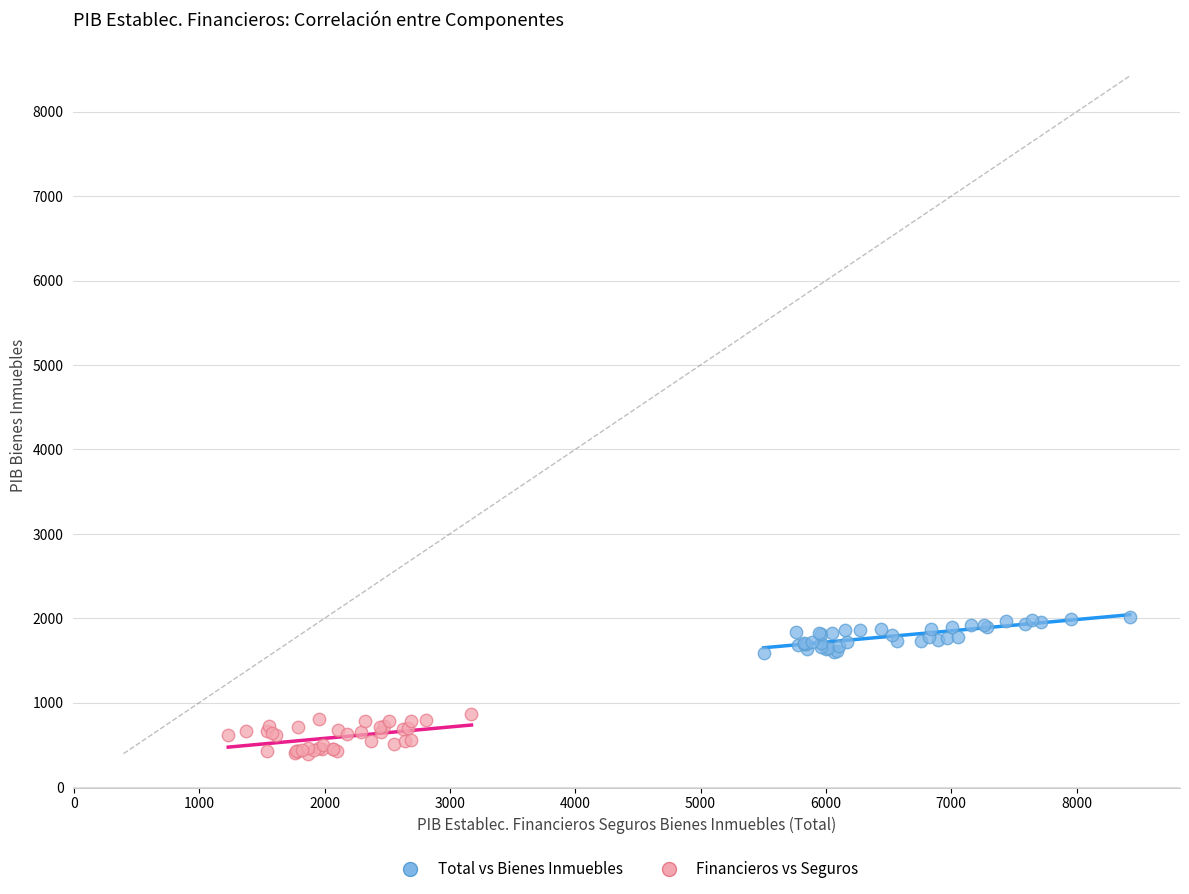

Which series reaches the maximum Y coordinate?

Total vs Bienes Inmuebles